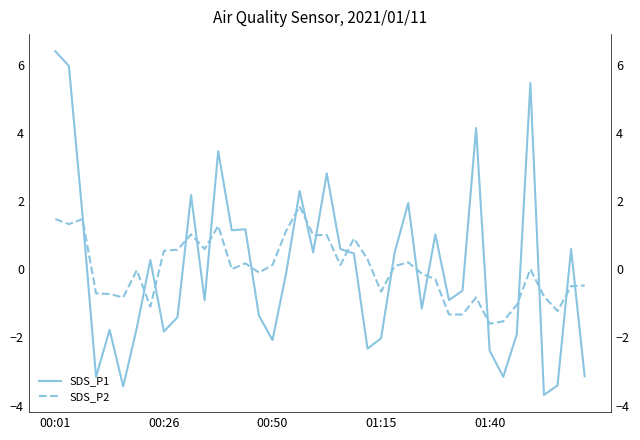

What is the difference between the second highest and minimum values in the SDS_P2 series?

3.1